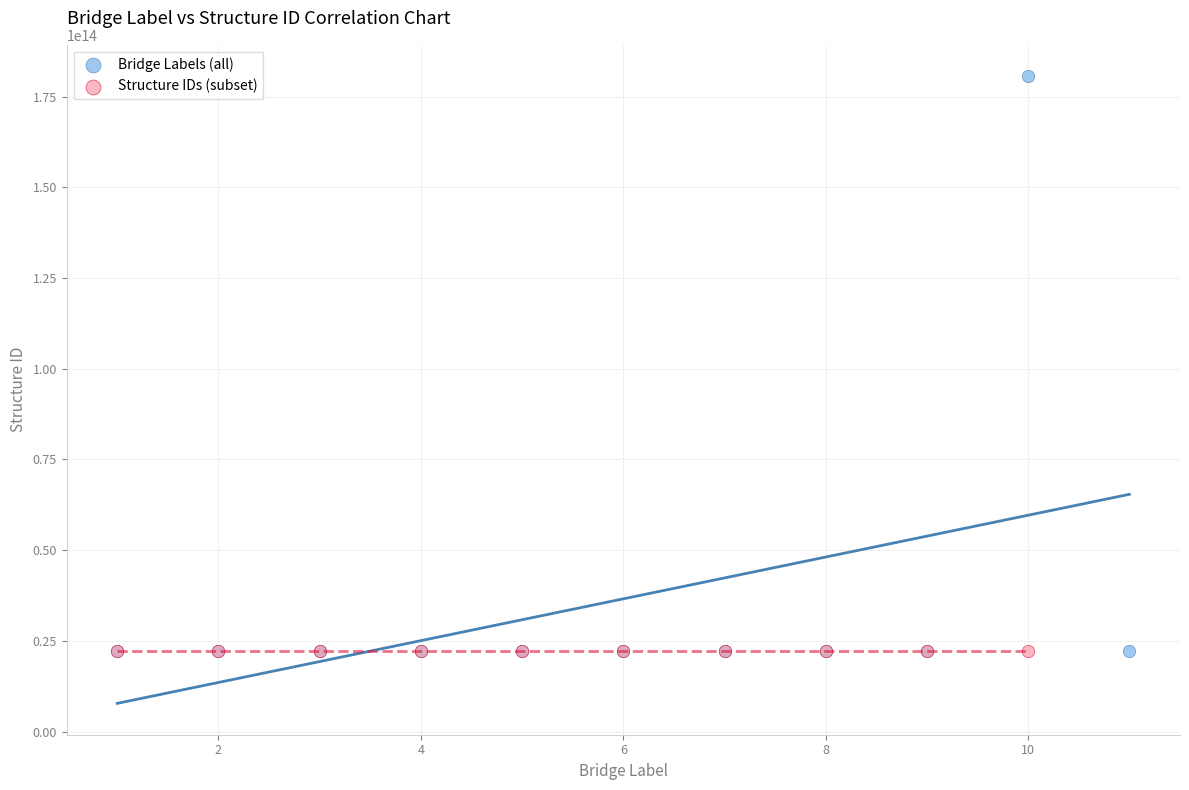

Which series has the widest spread of Y values?

Bridge Labels (all)